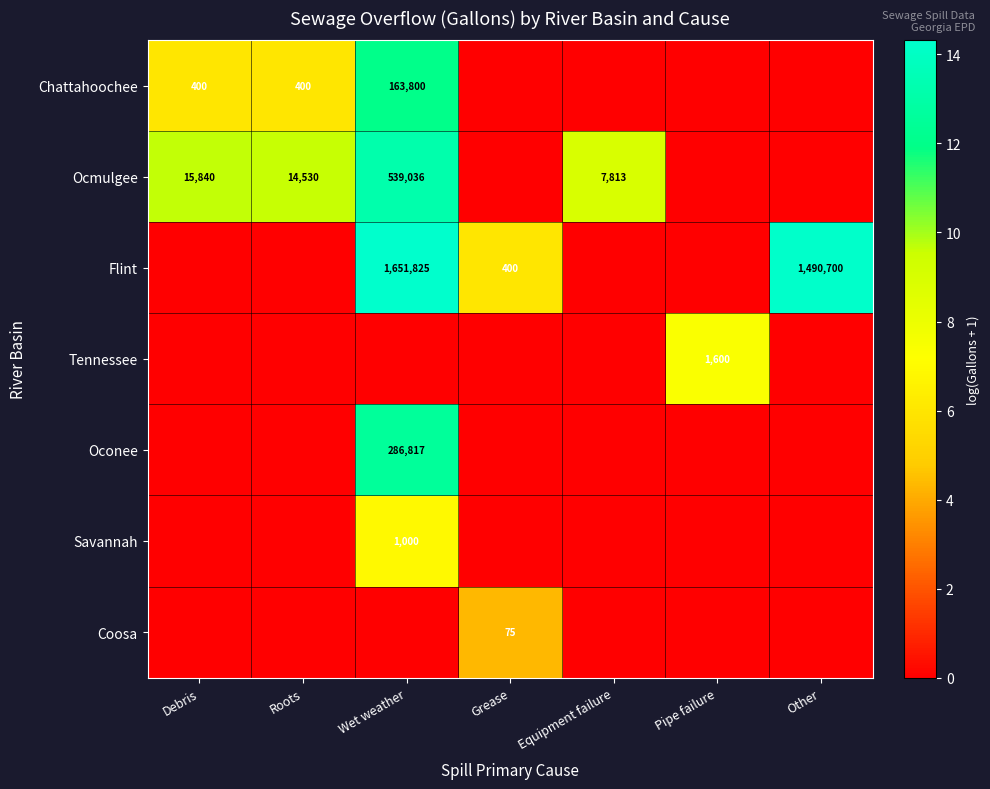

Where is Chattahoochee nearest to the value 6?

Debris